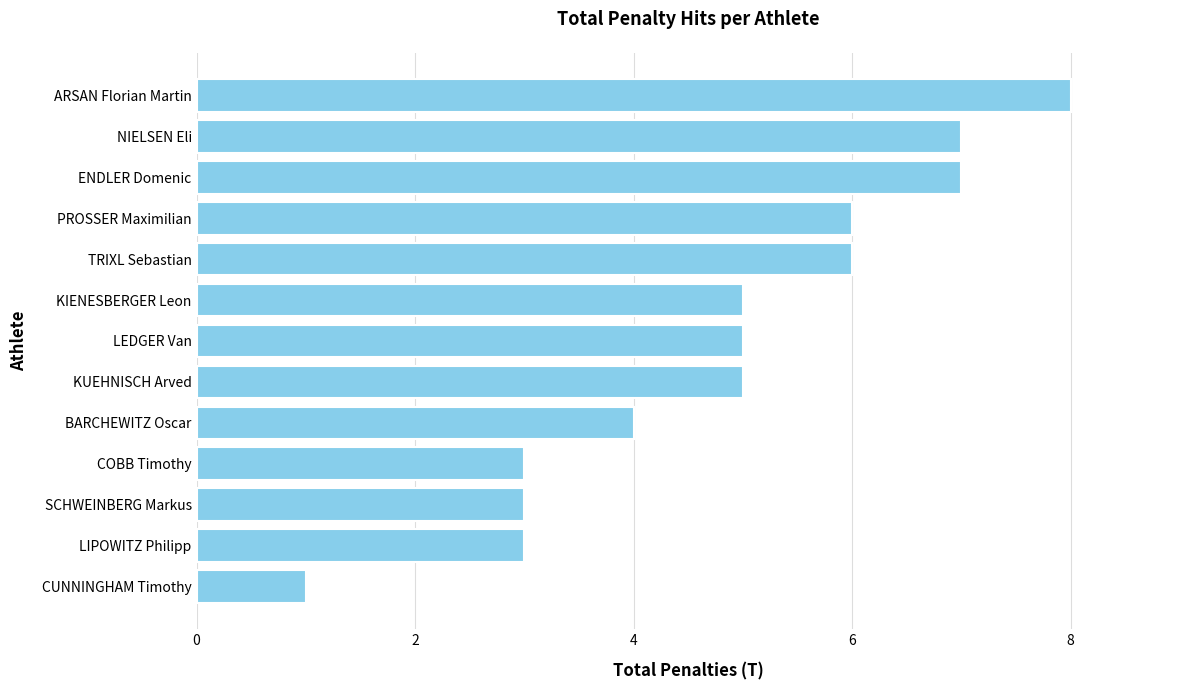

What is the difference between the second highest and second lowest values?

4